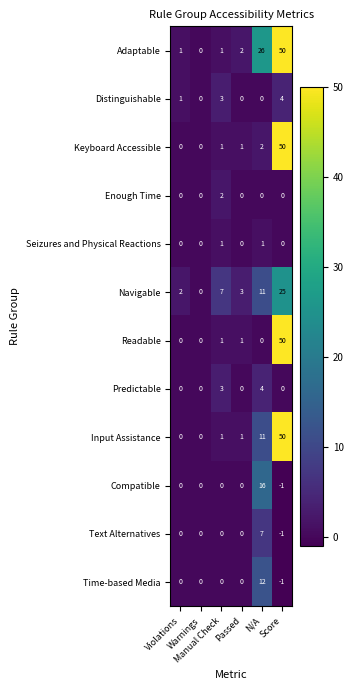

What is the maximum value shown in the chart?

50